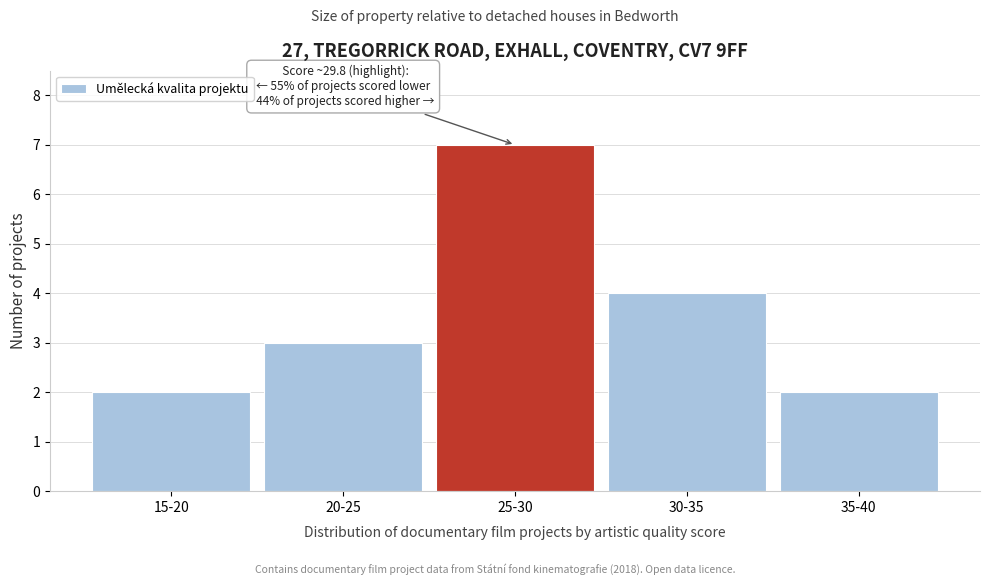

Reading left to right, what are all the values shown in this chart?

15-20=2	20-25=3	25-30=7	30-35=4	35-40=2